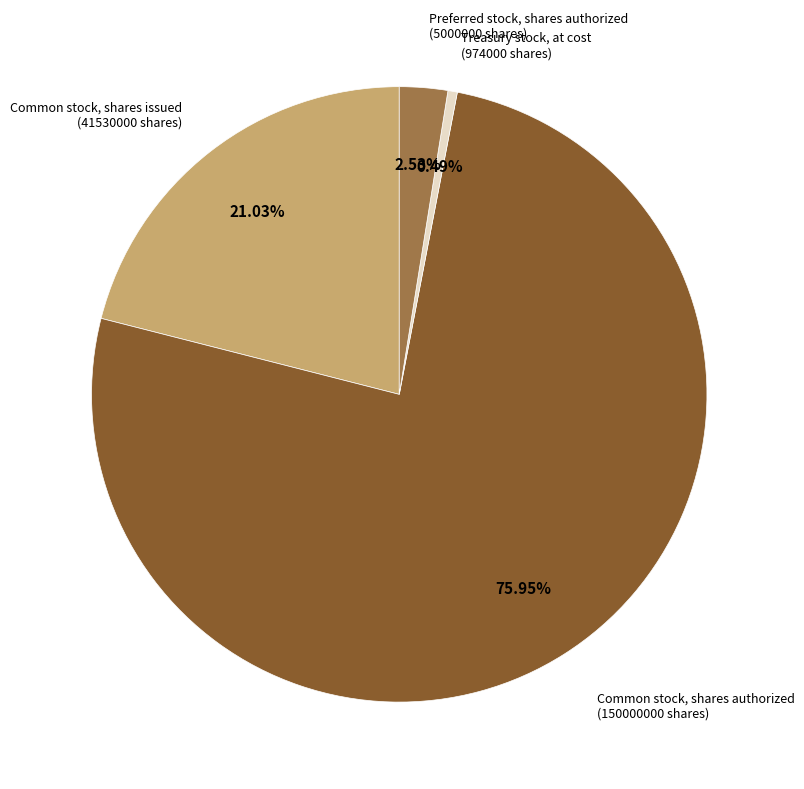

Is there any slice that represents more than half of the pie?

Yes